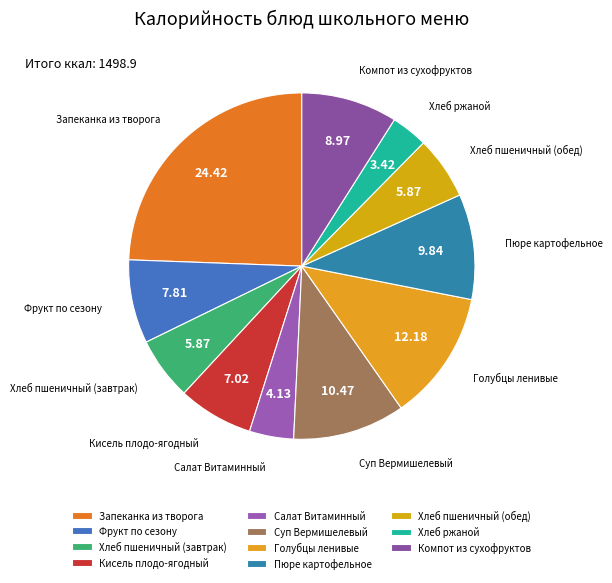

Does any single category account for the majority?

No